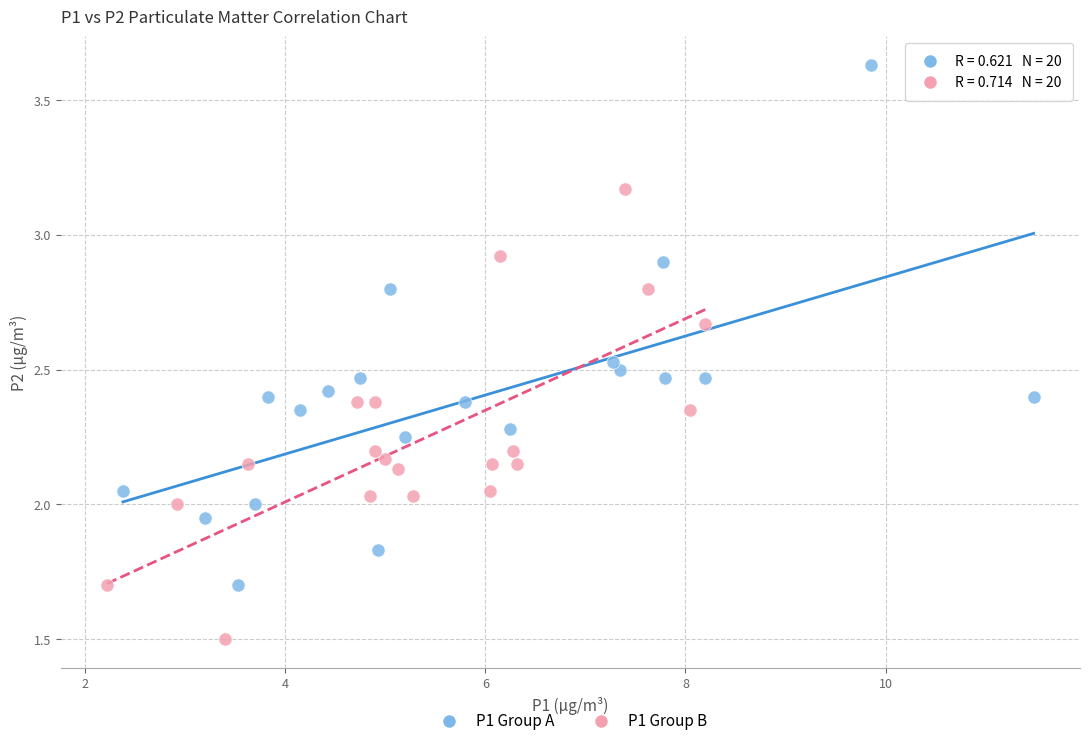

Which series has the largest Y range (max minus min)?

P1 Group A